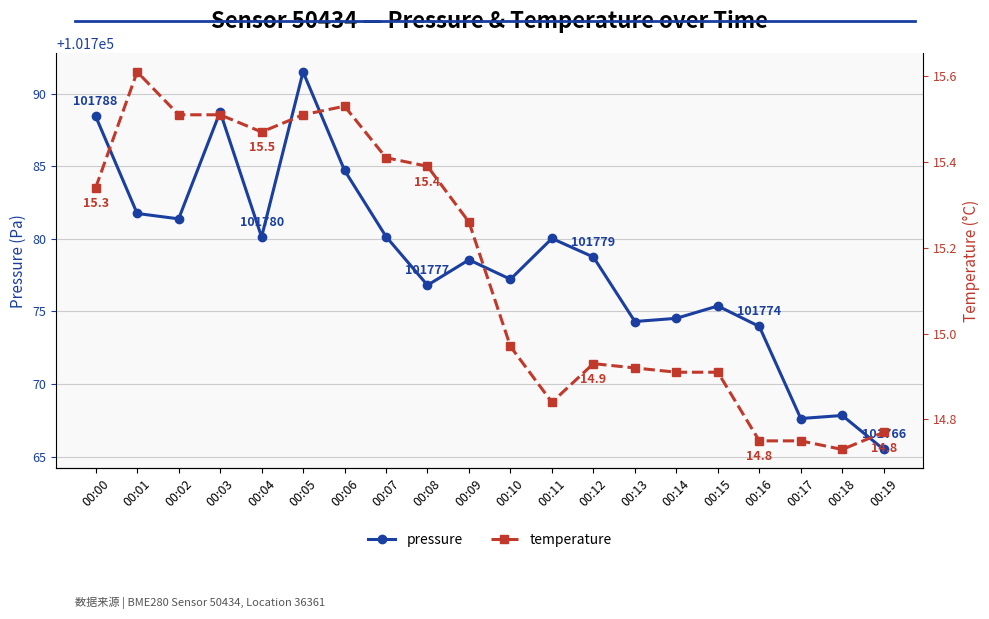

Between 00:07 and 00:15, which series saw the biggest shift?

pressure